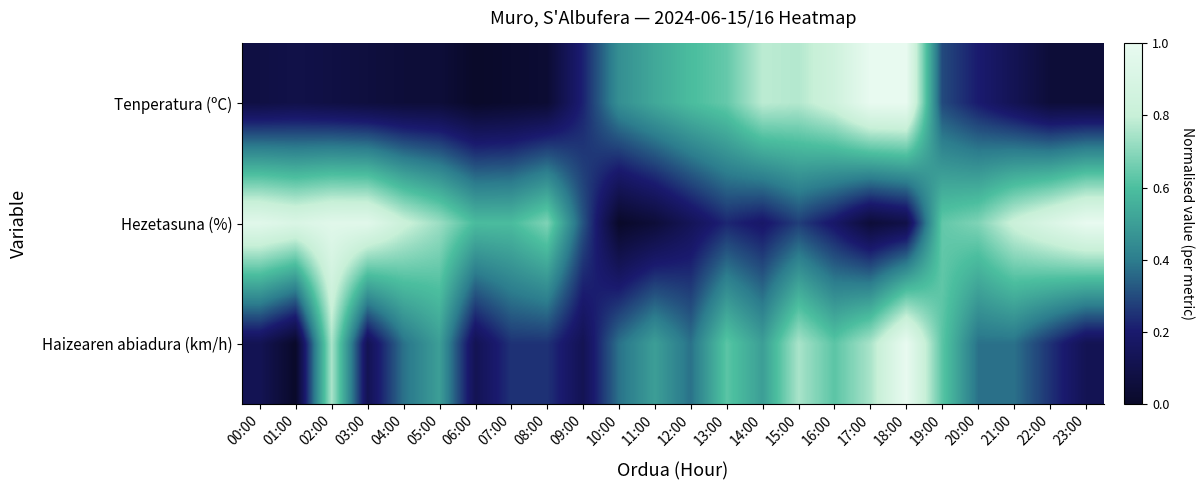

Reading right to left, transcribe all the data shown in this chart.

Tenperatura (ºC): 23:00=0.0	22:00=0.0	21:00=0.1	20:00=0.2	19:00=0.3	18:00=1.0	17:00=1.0	16:00=0.8	15:00=0.8	14:00=0.8	13:00=0.6	12:00=0.6	11:00=0.5	10:00=0.5	09:00=0.2	08:00=0.0	07:00=0.0	06:00=0.0	05:00=0.0	04:00=0.0	03:00=0.1	02:00=0.1	01:00=0.1	00:00=0.1
Hezetasuna (%): 23:00=1.0	22:00=0.9	21:00=0.8	20:00=0.7	19:00=0.6	18:00=0.1	17:00=0.0	16:00=0.2	15:00=0.3	14:00=0.2	13:00=0.2	12:00=0.1	11:00=0.0	10:00=0.0	09:00=0.3	08:00=0.7	07:00=0.6	06:00=0.6	05:00=0.7	04:00=0.8	03:00=1.0	02:00=1.0	01:00=0.9	00:00=1.0
Haizearen abiadura (km/h): 23:00=0.1	22:00=0.2	21:00=0.4	20:00=0.4	19:00=0.6	18:00=1.0	17:00=0.7	16:00=0.6	15:00=0.7	14:00=0.5	13:00=0.6	12:00=0.4	11:00=0.5	10:00=0.4	09:00=0.1	08:00=0.2	07:00=0.2	06:00=0.1	05:00=0.5	04:00=0.4	03:00=0.1	02:00=0.7	01:00=0.0	00:00=0.1